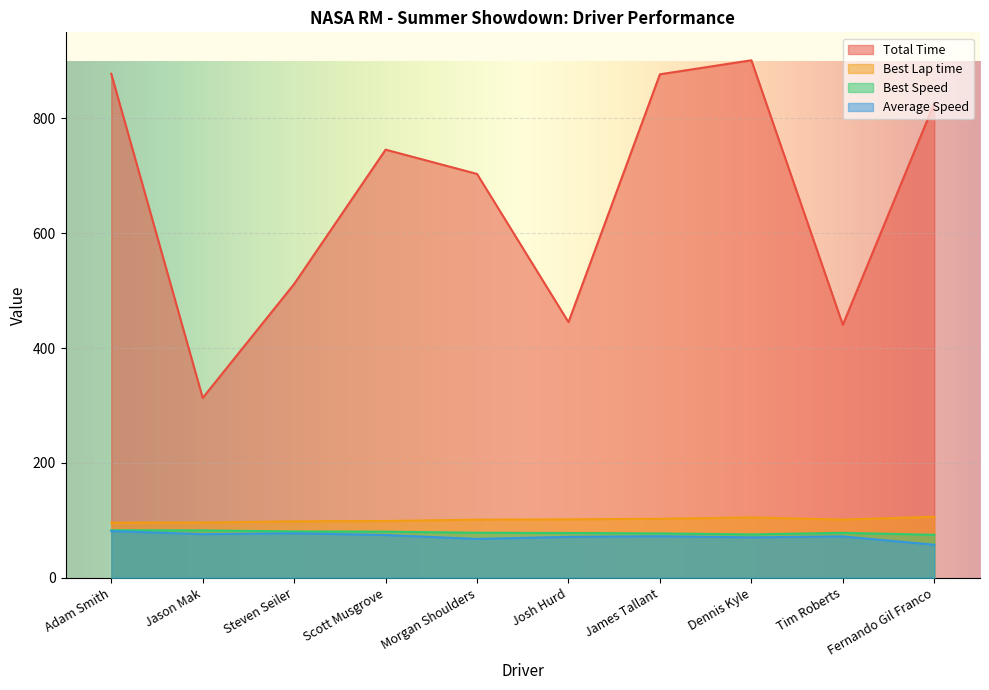

Count the number of categories in the chart.

10